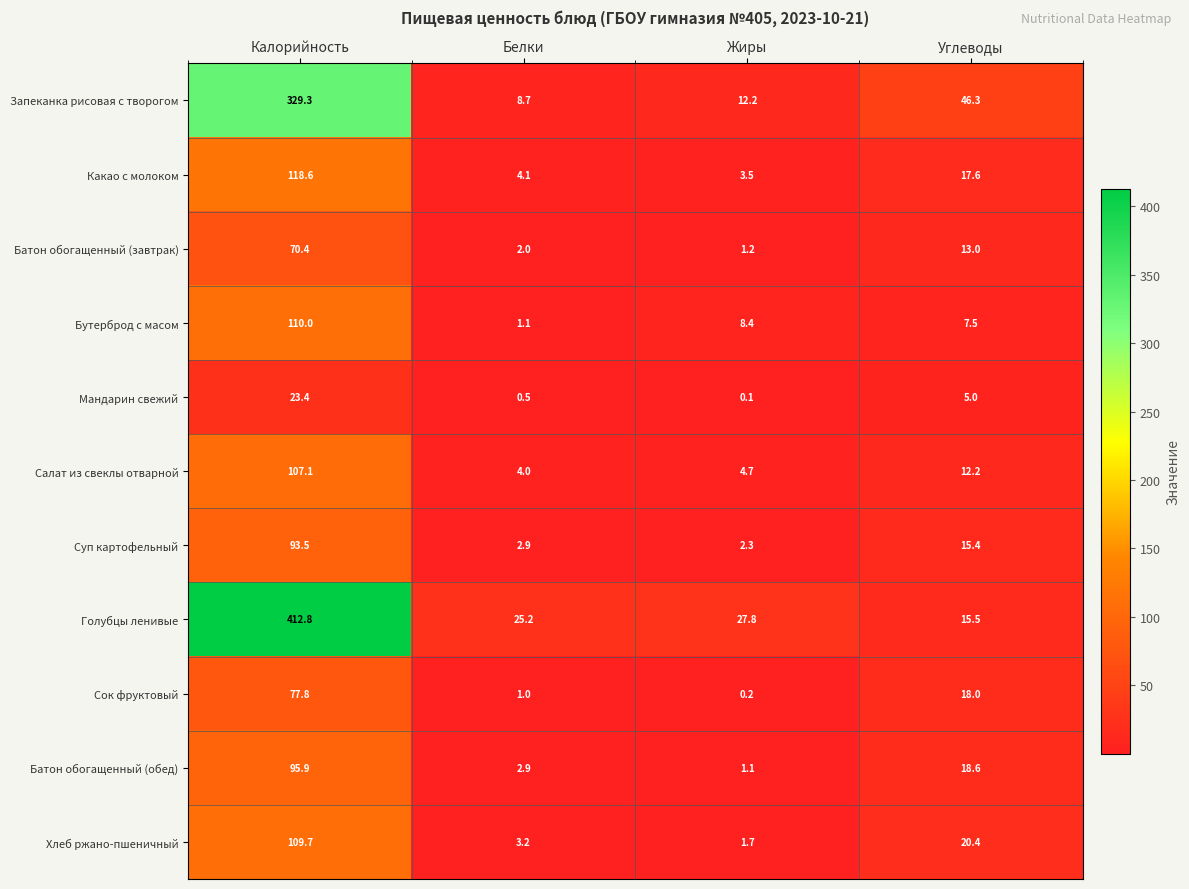

What is the sum of all Какао с молоком values?

143.8